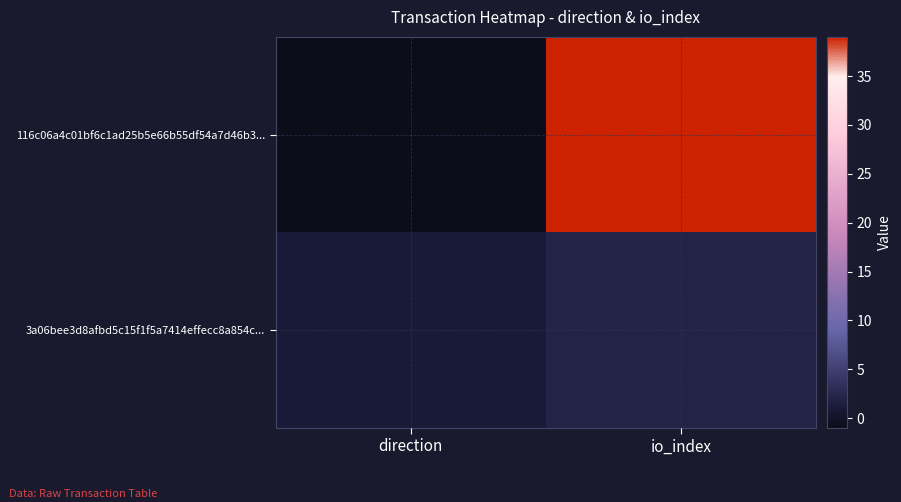

What is the total value across all series at io_index?

41